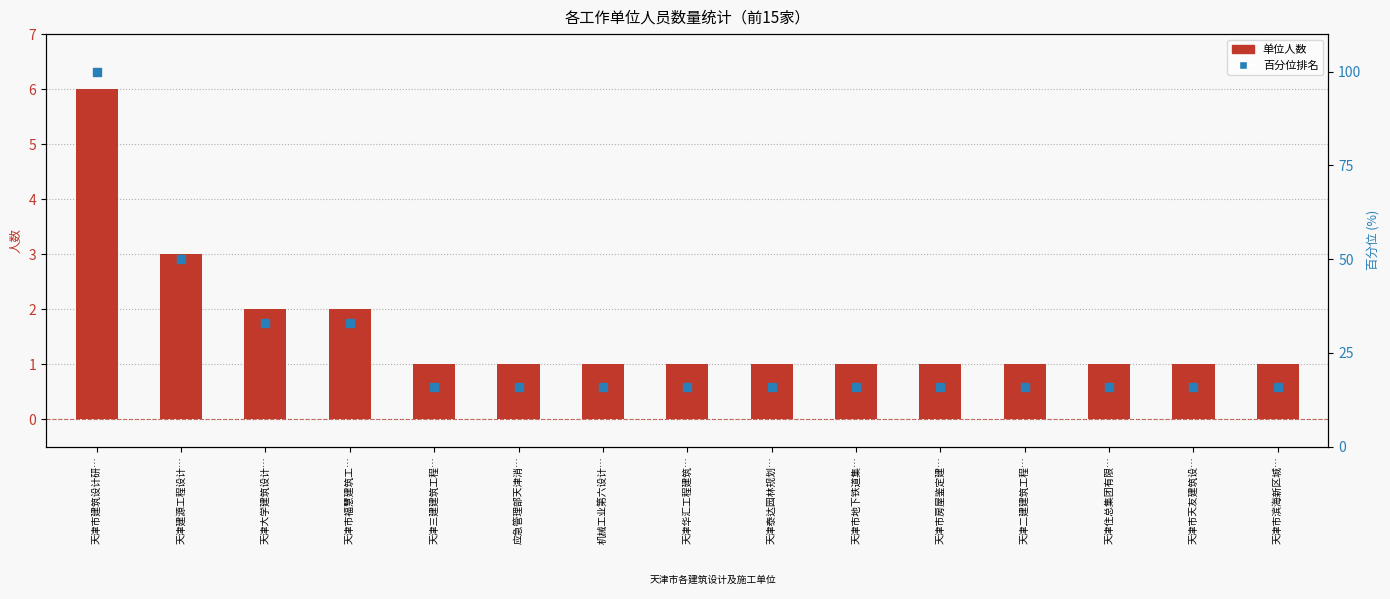

Is the value of 百分位排名 at 机械工业第六设计… greater than the value of 单位人数 at 天津住总集团有限…?

Yes